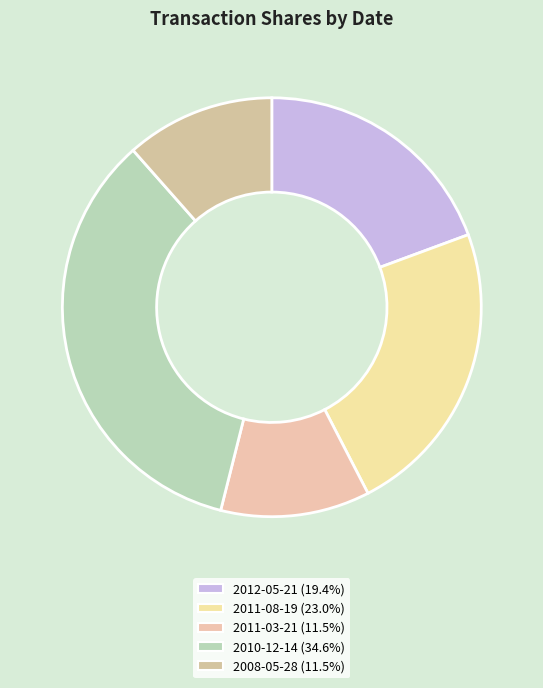

Is there any slice that represents more than half of the pie?

No